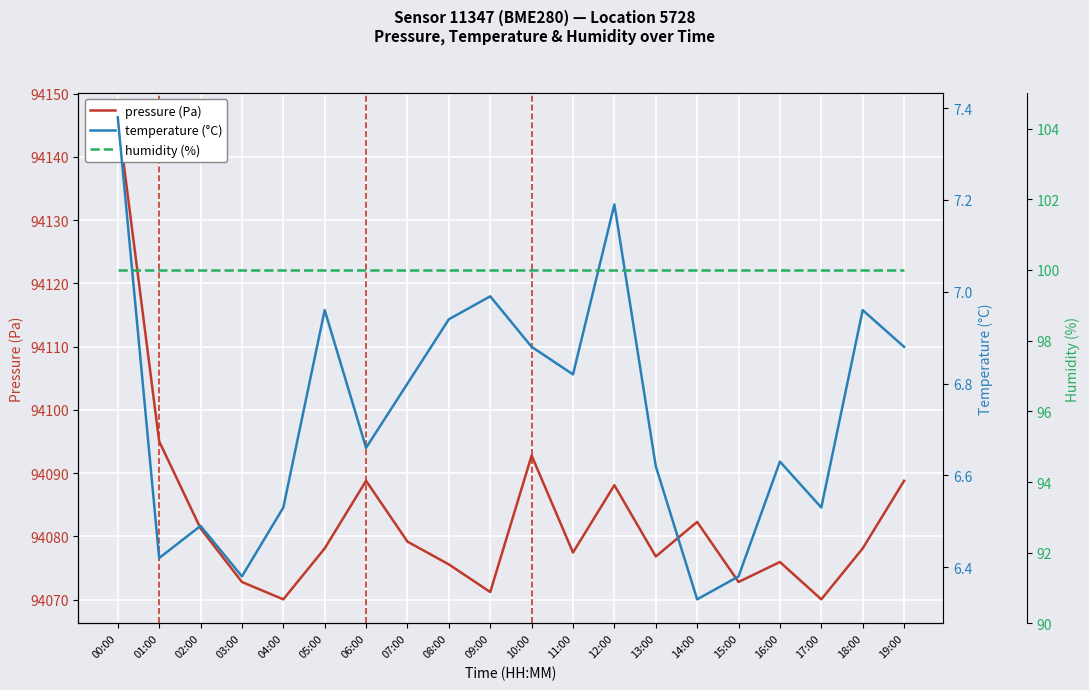

What is the average value of the humidity (%) series?

100.0